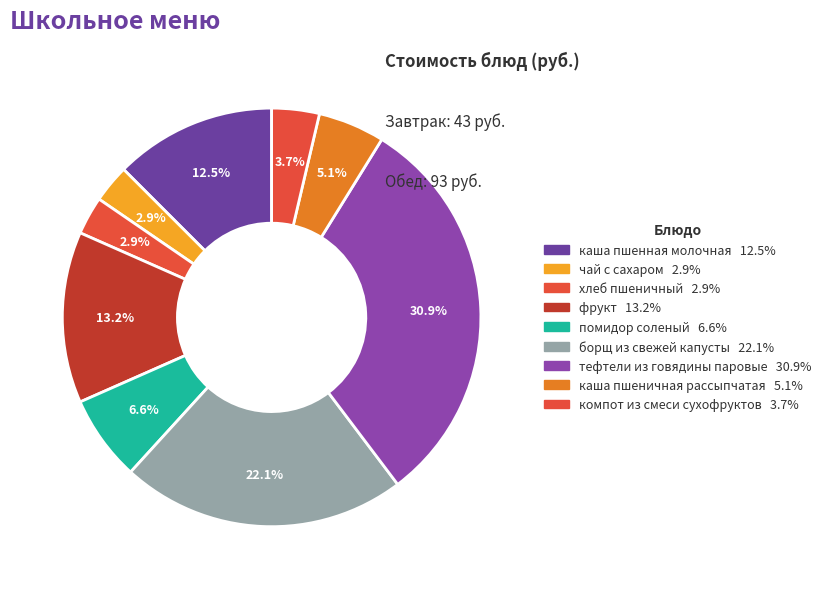

What is the largest slice in the pie chart?

тефтели из говядины паровые